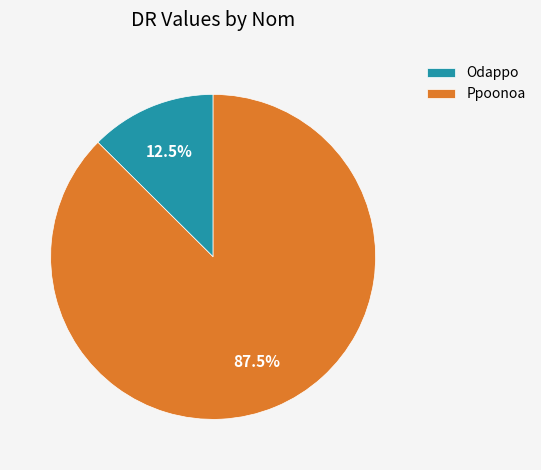

Is the sum of Ppoonoa and Odappo greater than half?

Yes